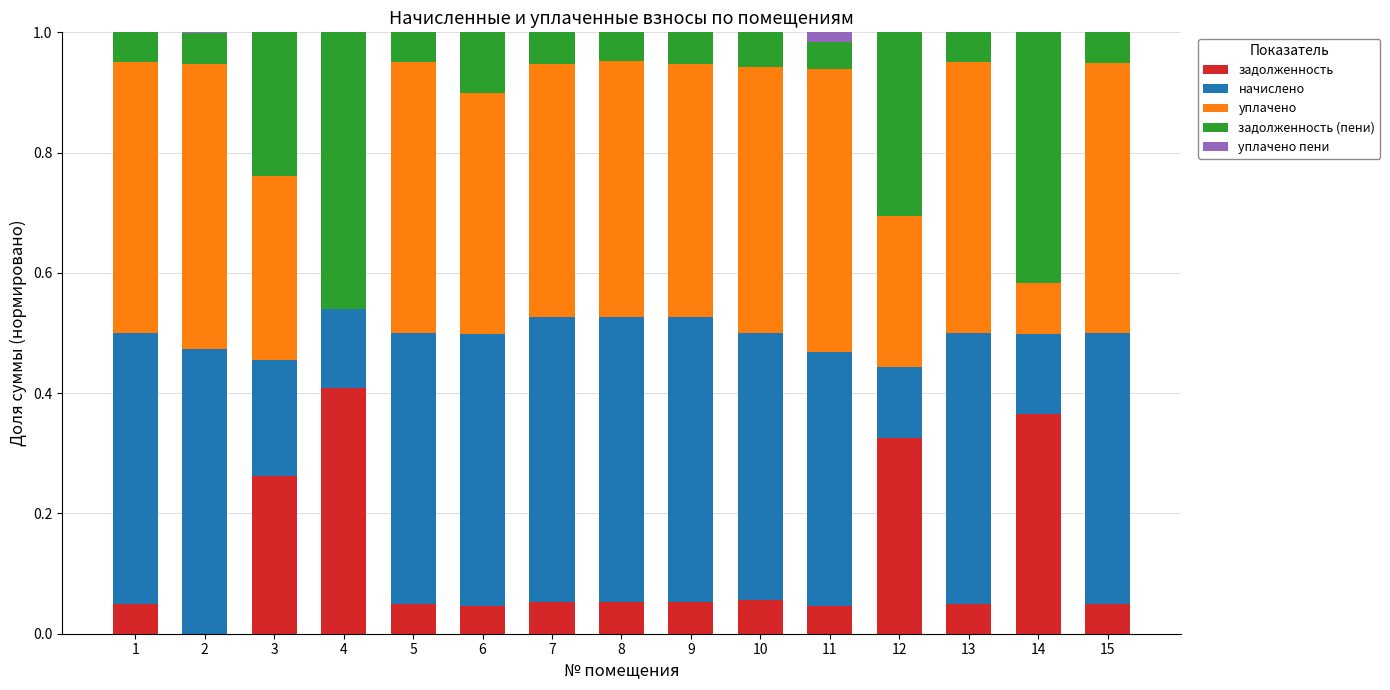

What is the total value across all series at 7?

1.0